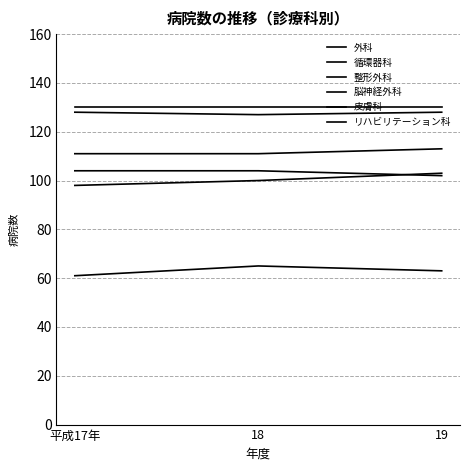

What is the label of the 3rd point from the left?

19